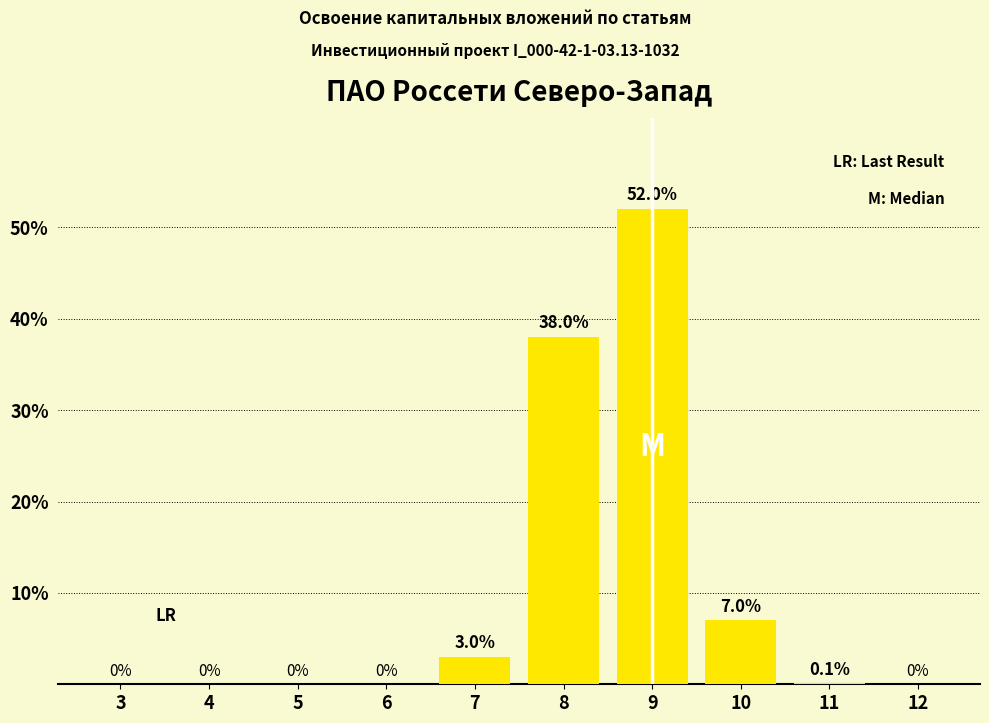

Reading left to right, list all the values displayed in this chart.

3=0.0	4=0.0	5=0.0	6=0.0	7=3.0	8=38.0	9=52.0	10=7.0	11=0.1	12=0.0